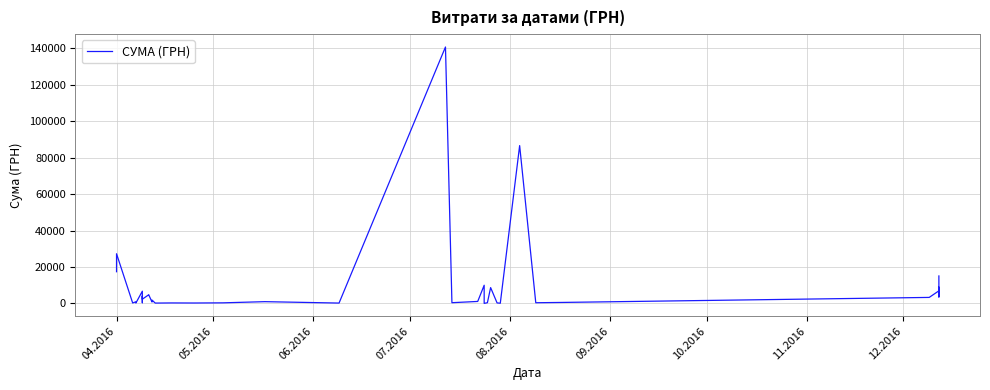

What is the smallest value displayed?

11.2